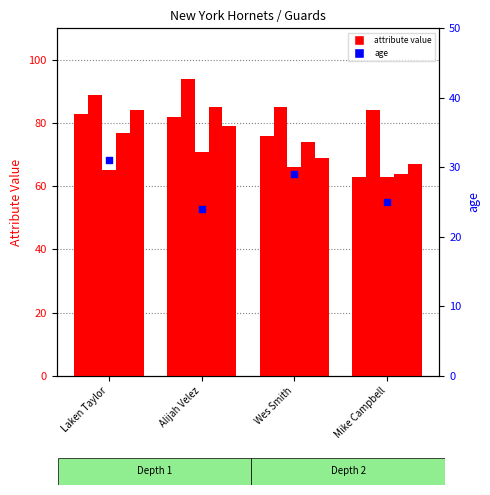

Which series contains the lowest Y value?

age